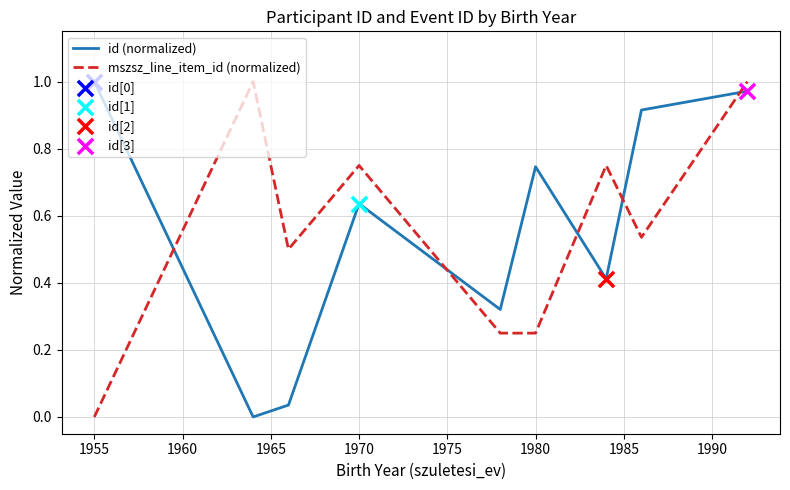

At how many categories does at least one series exceed 0?

9